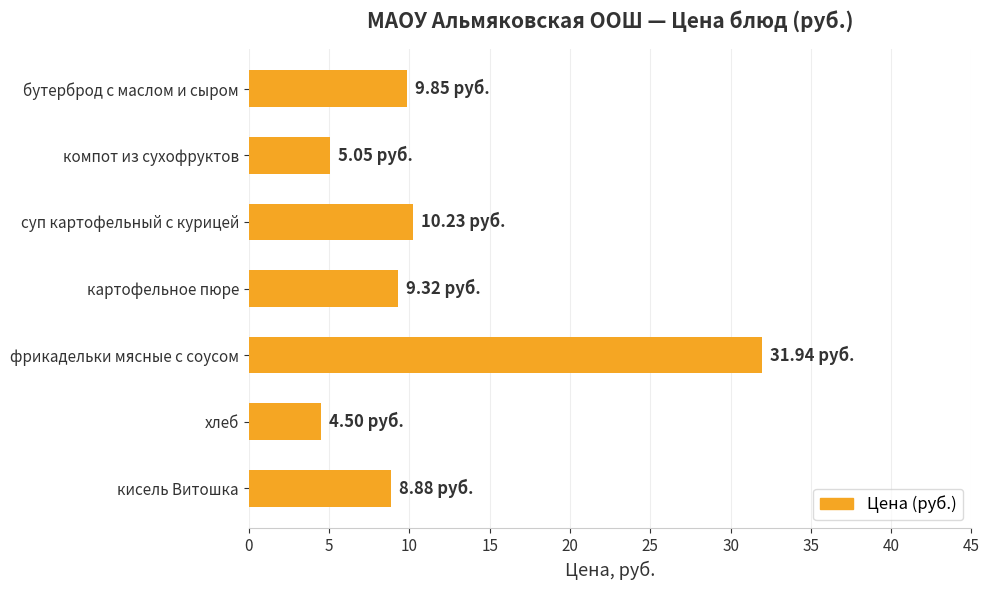

What is the label of the 7th bar from the top?

кисель Витошка